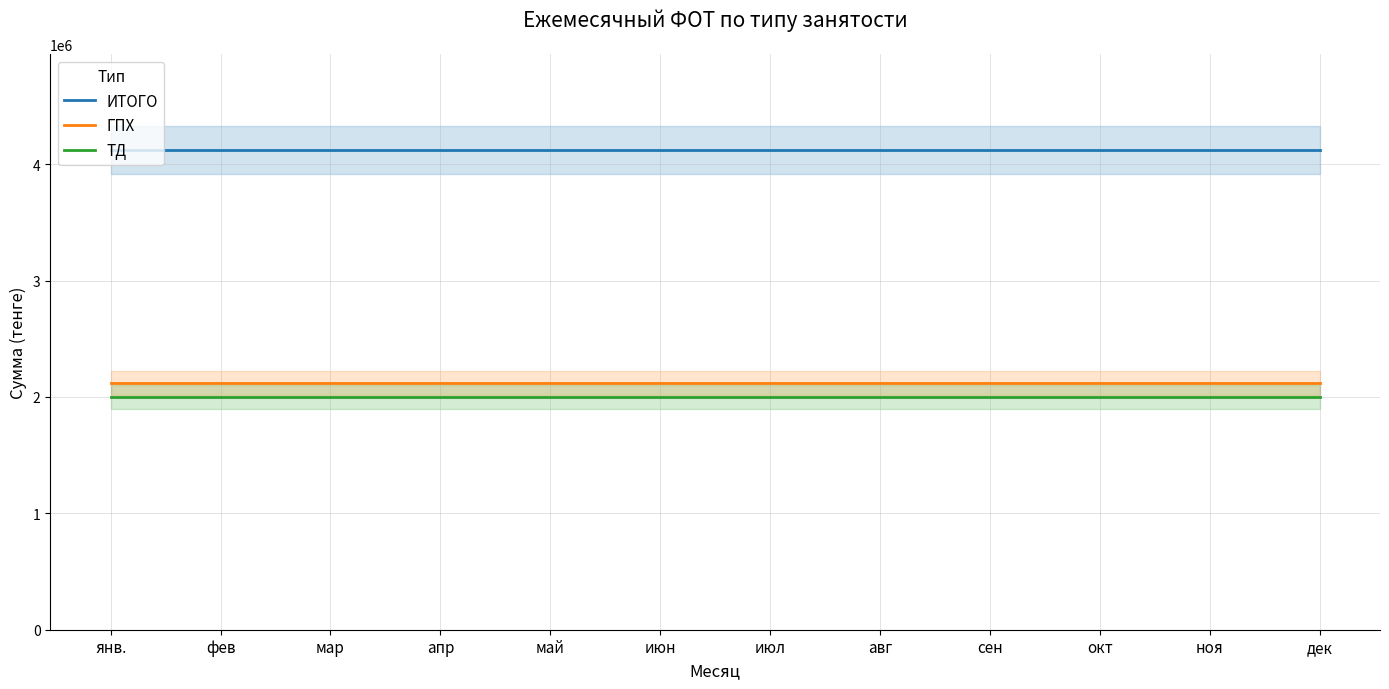

What is the total value across all series at апр?

8240000